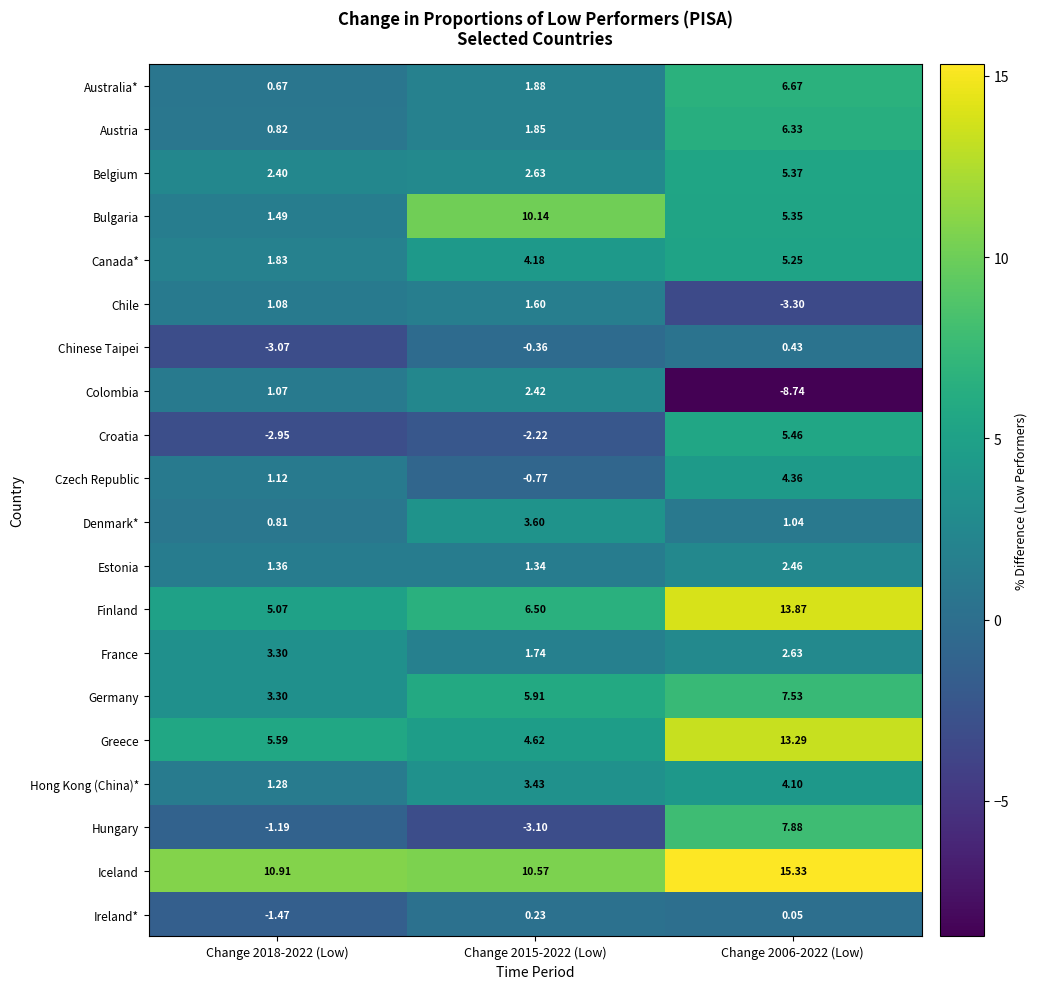

Which series has the largest range (max minus min)?

Colombia